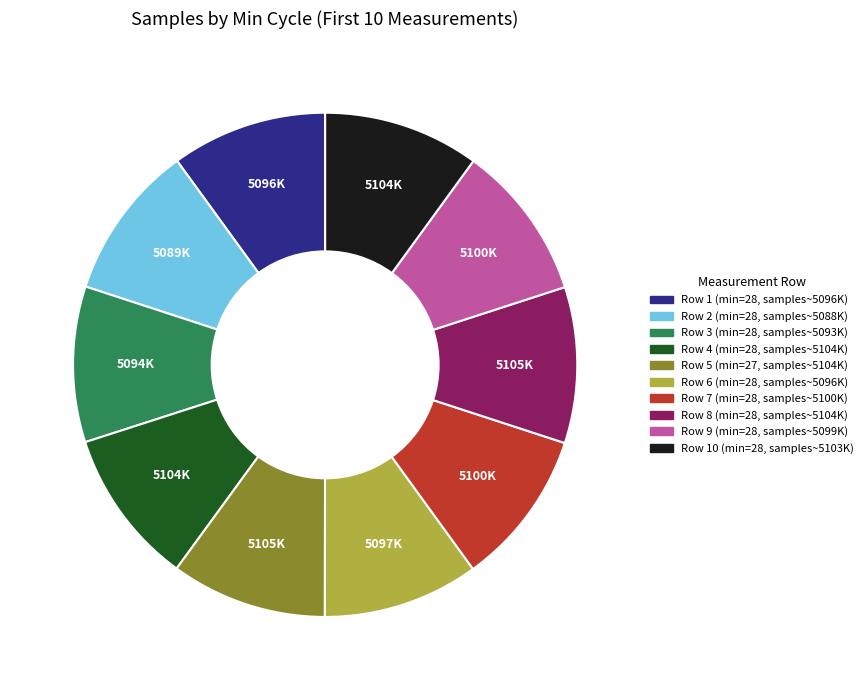

How many segments does this pie chart have?

10